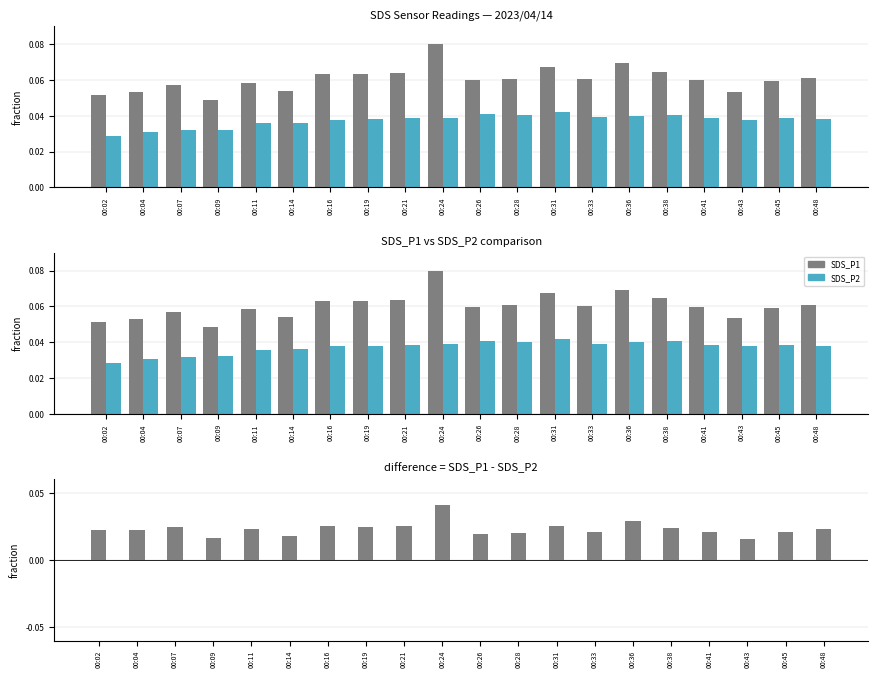

Reading right to left, what are all the values shown in this chart?

SDS_P1: 00:48=0.1	00:45=0.1	00:43=0.1	00:41=0.1	00:38=0.1	00:36=0.1	00:33=0.1	00:31=0.1	00:28=0.1	00:26=0.1	00:24=0.1	00:21=0.1	00:19=0.1	00:16=0.1	00:14=0.1	00:11=0.1	00:09=0.0	00:07=0.1	00:04=0.1	00:02=0.1
SDS_P2: 00:48=0.0	00:45=0.0	00:43=0.0	00:41=0.0	00:38=0.0	00:36=0.0	00:33=0.0	00:31=0.0	00:28=0.0	00:26=0.0	00:24=0.0	00:21=0.0	00:19=0.0	00:16=0.0	00:14=0.0	00:11=0.0	00:09=0.0	00:07=0.0	00:04=0.0	00:02=0.0
SDS_P1 - SDS_P2: 00:48=0.0	00:45=0.0	00:43=0.0	00:41=0.0	00:38=0.0	00:36=0.0	00:33=0.0	00:31=0.0	00:28=0.0	00:26=0.0	00:24=0.0	00:21=0.0	00:19=0.0	00:16=0.0	00:14=0.0	00:11=0.0	00:09=0.0	00:07=0.0	00:04=0.0	00:02=0.0